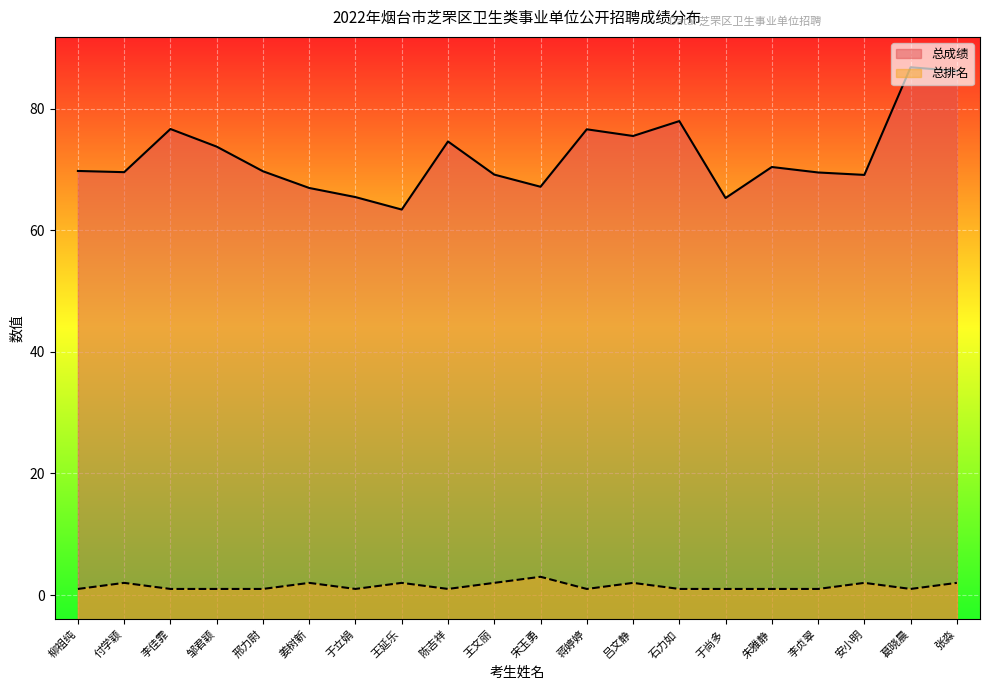

What is the greatest value displayed?

86.8